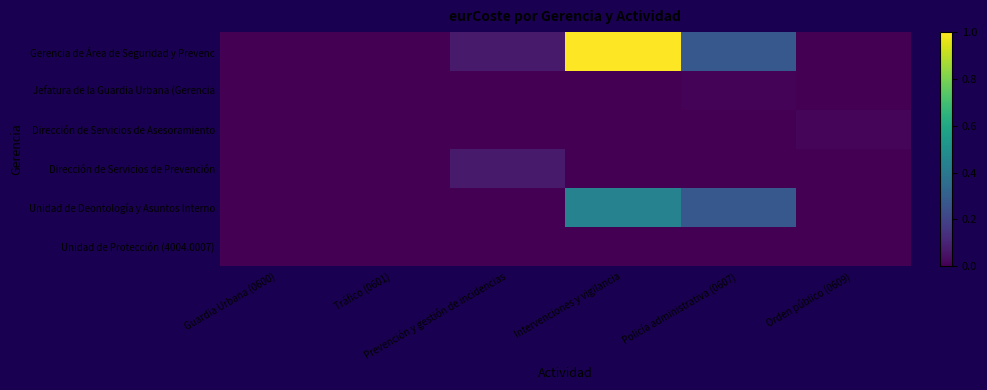

What is the spread (max minus min) of values at Policía administrativa (0607)?

0.3